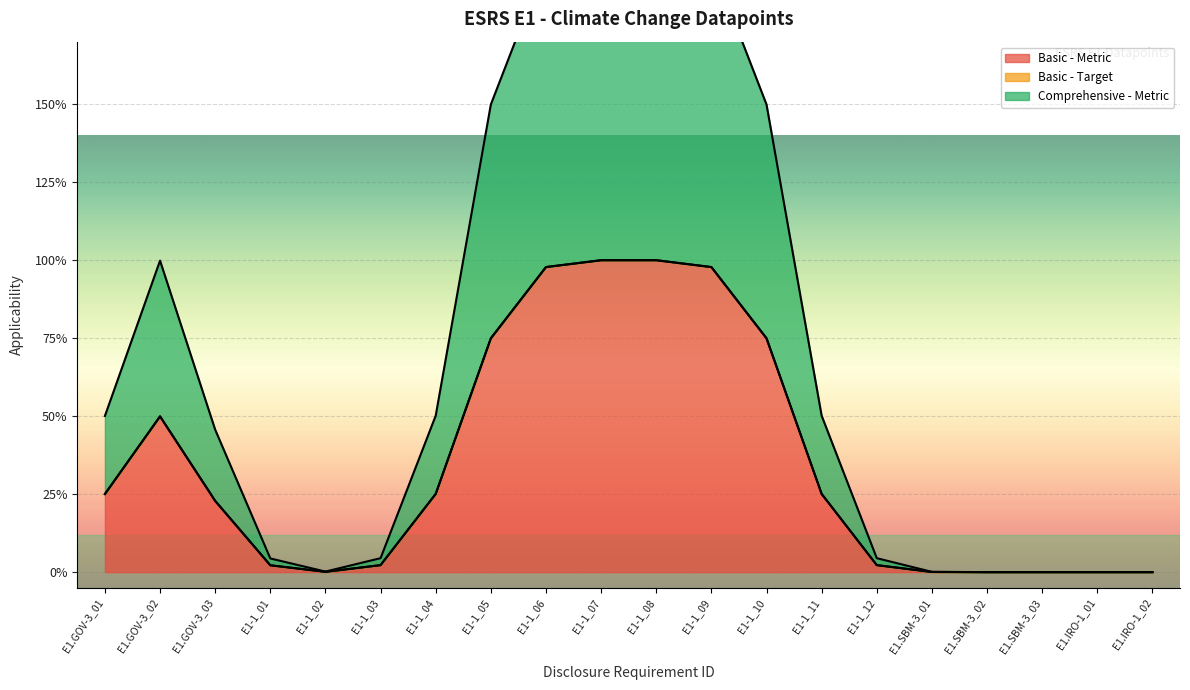

How many interior local peaks does the Comprehensive - Metric series have?

1